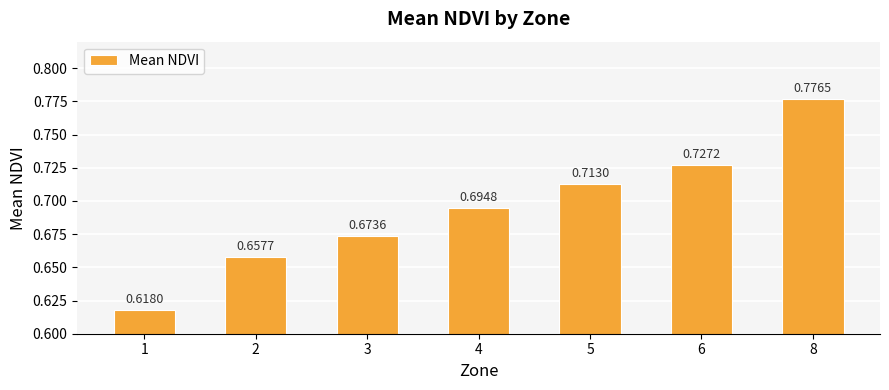

List the labels in order of value, largest first.

8, 6, 5, 4, 3, 2, 1